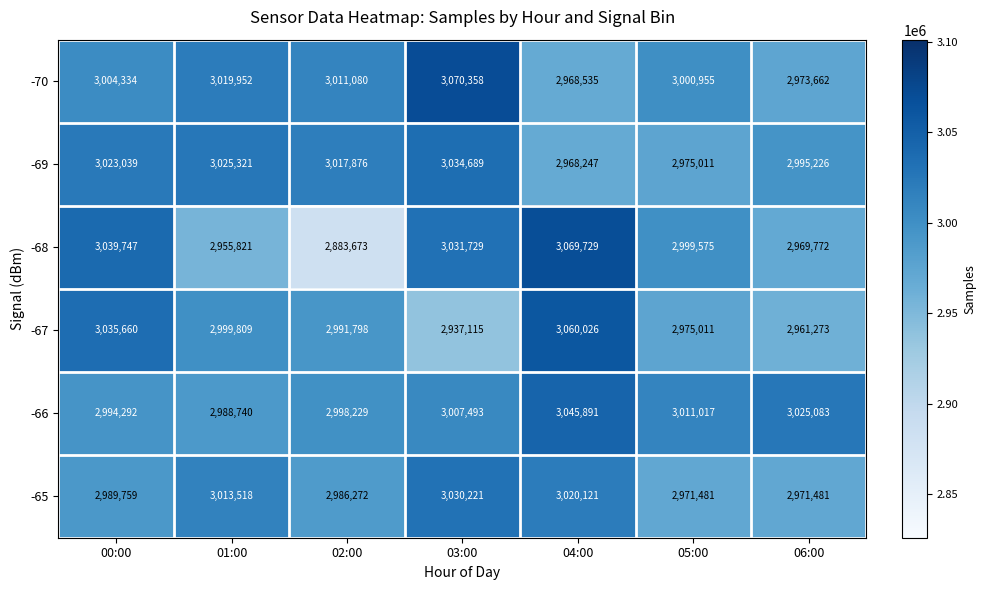

How many data points in -66 are less than 3007493?

3